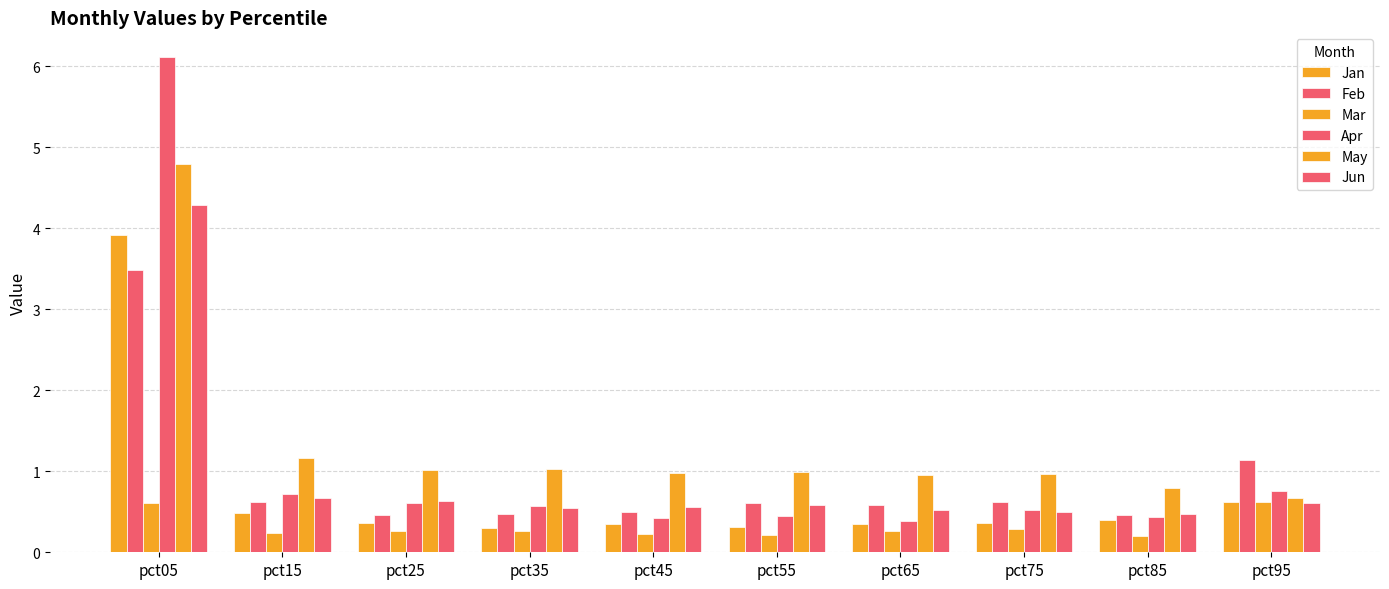

True or false: May has a value of 1.5 at pct75.

False